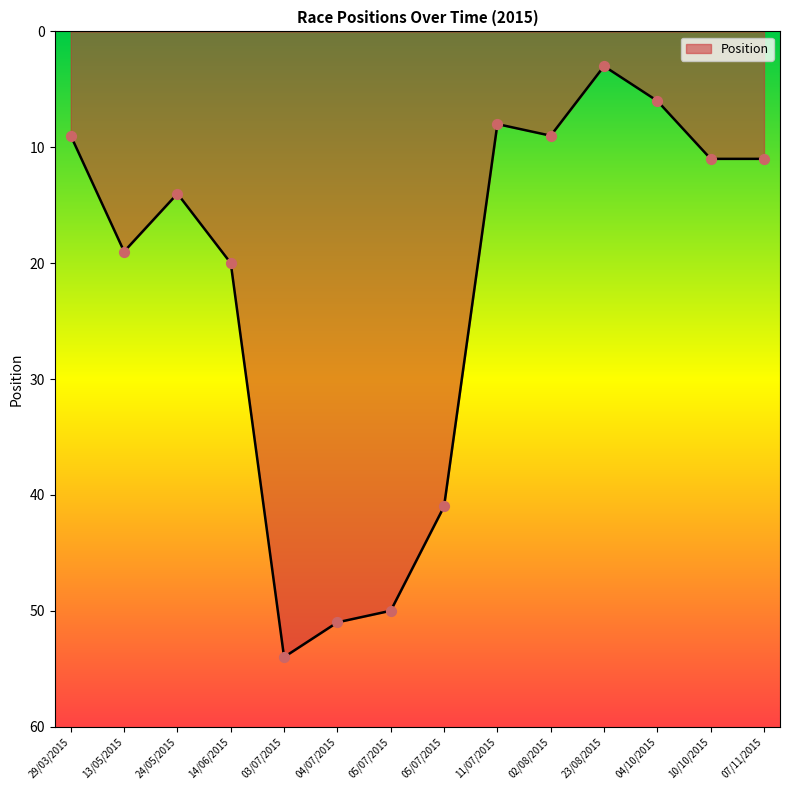

What is the ratio of the value at 02/08/2015 to the value at 04/10/2015?

1.5